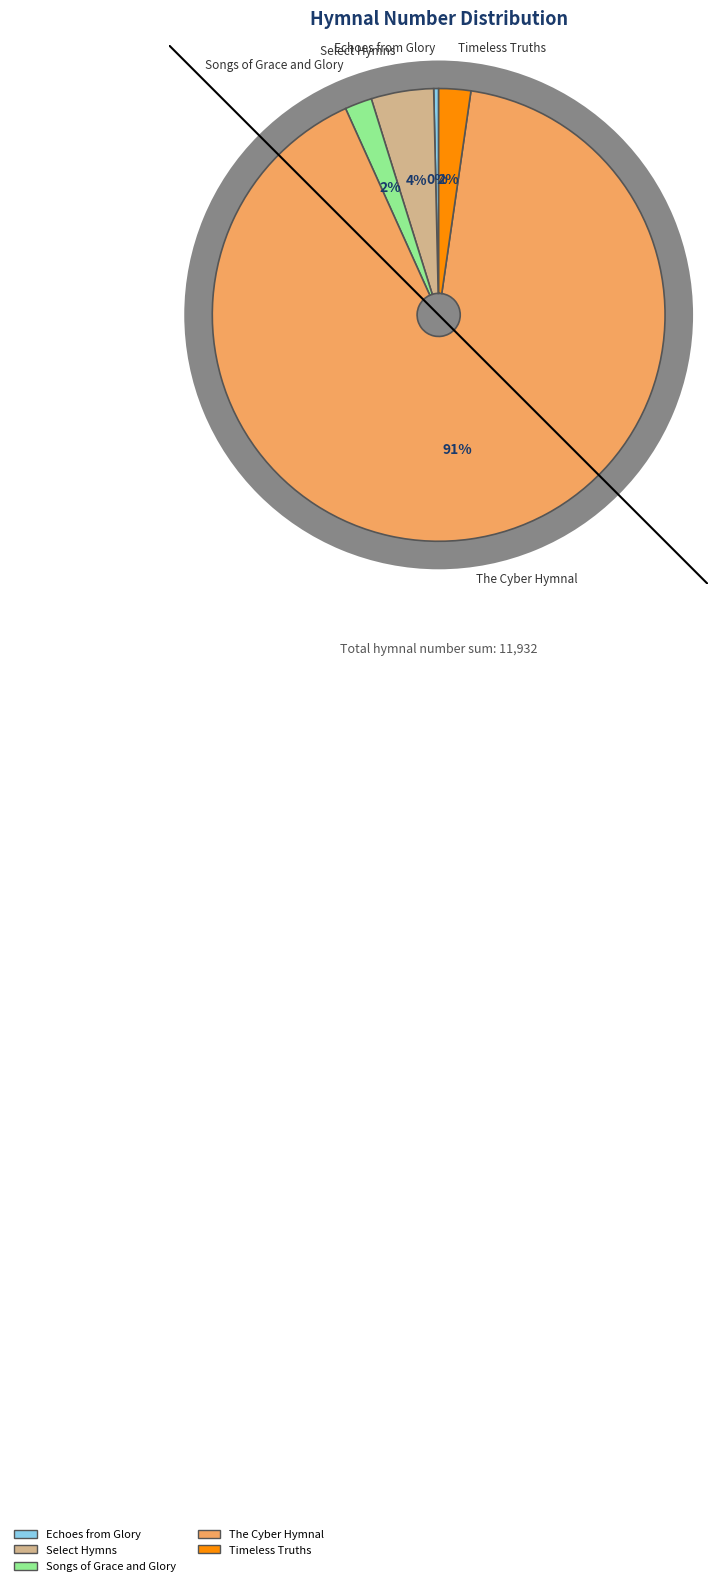

How many slices are in this pie chart?

5